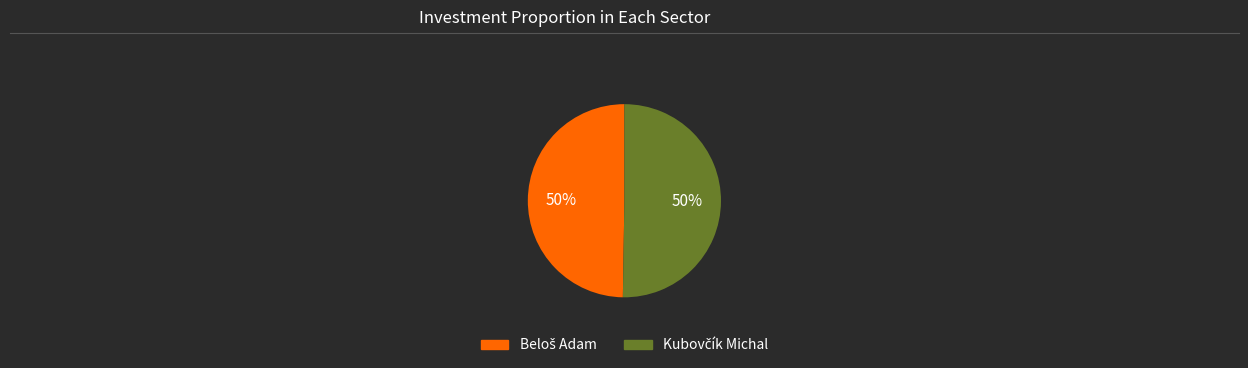

To the nearest percent, what is the average slice percentage?

50%